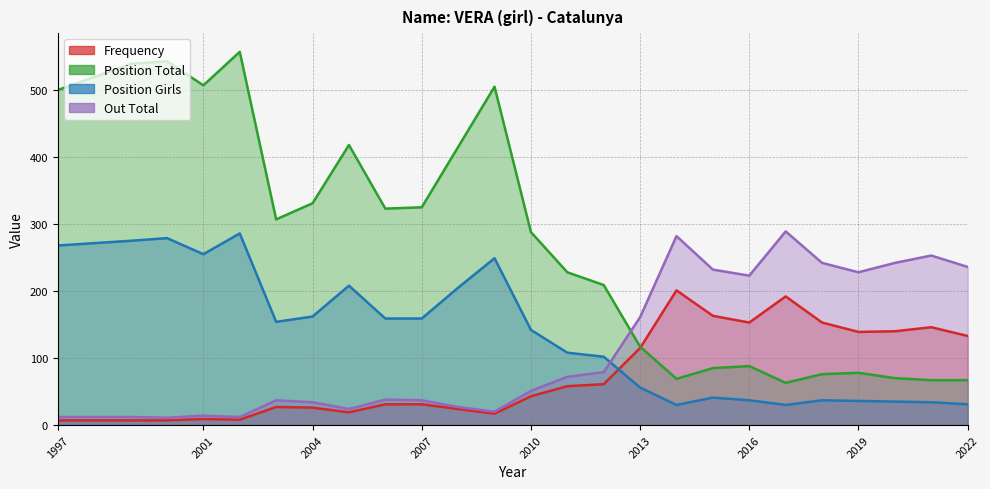

Is it true that Position Girls equals 54 at 2014?

False